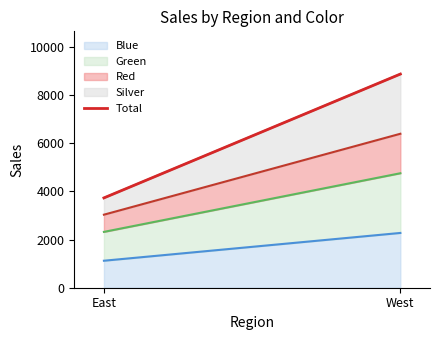

What is the highest value of the Blue series?

2275